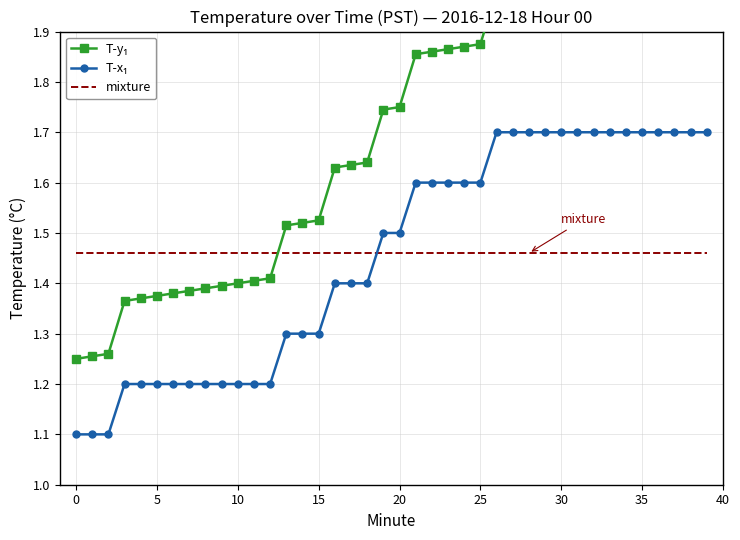

What is the value of the mixture point at the 33rd from the left?

1.5